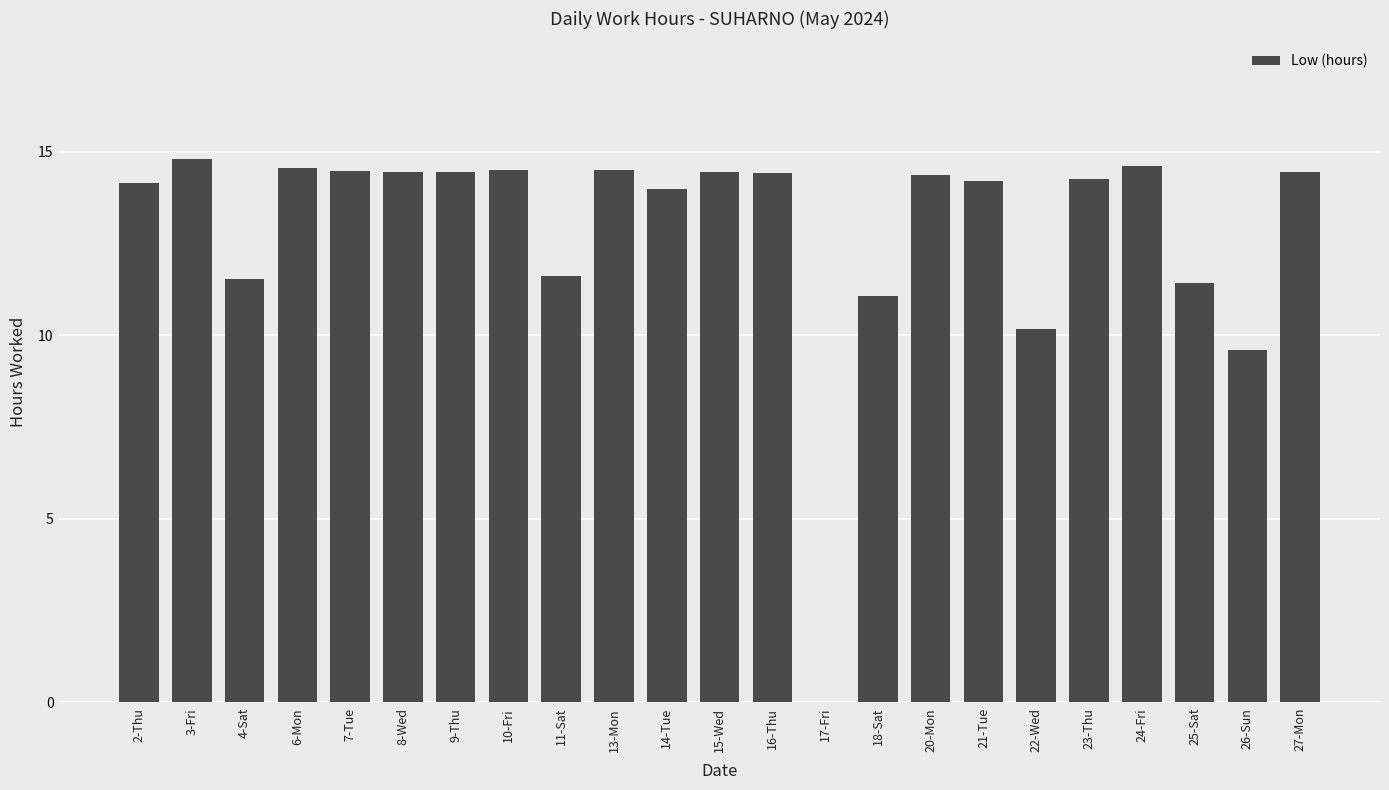

What is the change in value from 7-Tue to 22-Wed?

-4.3